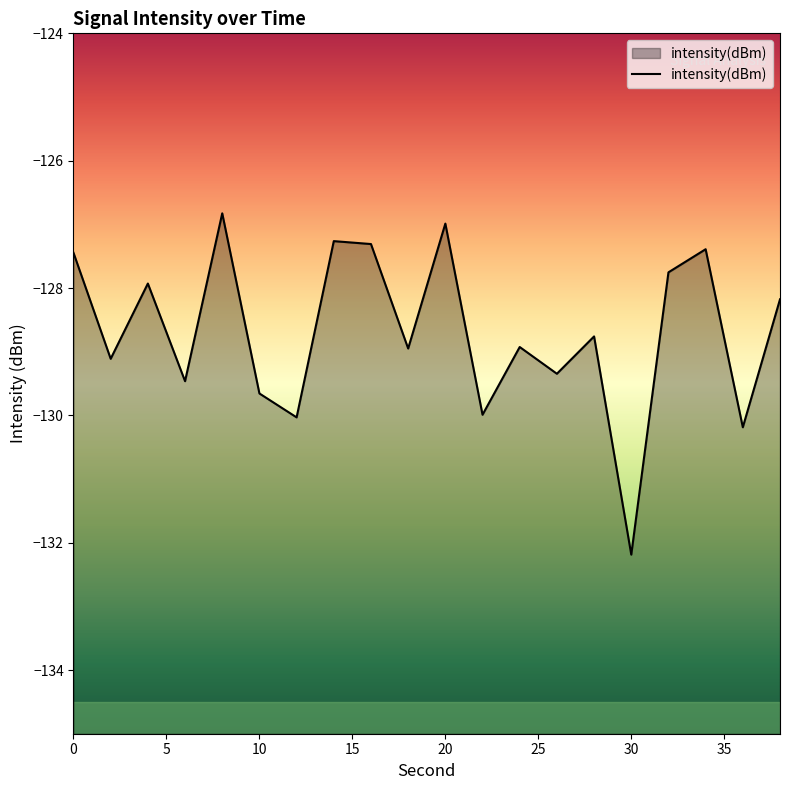

Does the chart display data point markers on the line(s)?

No